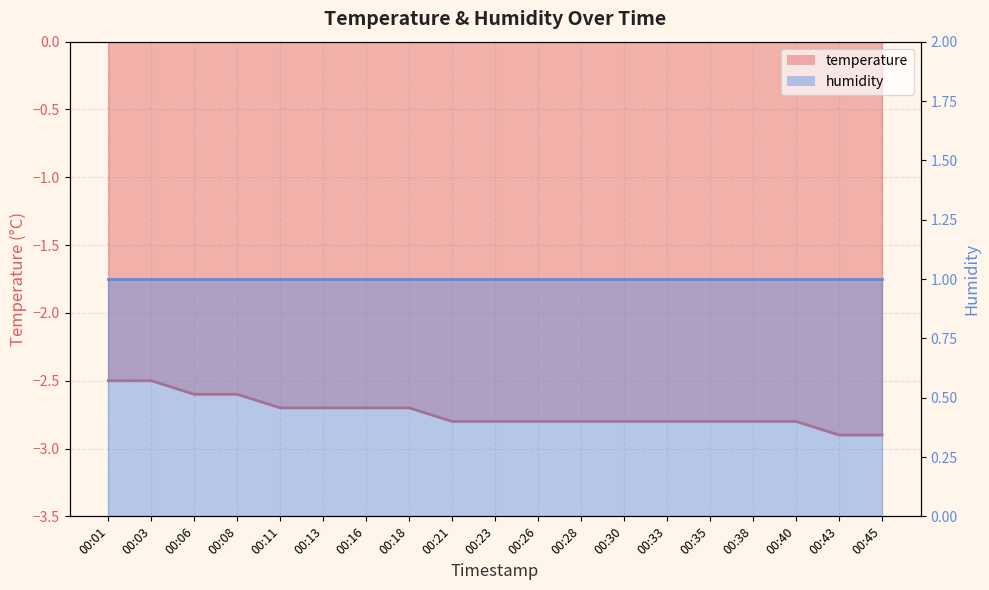

Rank the categories by value from highest to lowest.

00:01, 00:03, 00:06, 00:08, 00:11, 00:13, 00:16, 00:18, 00:21, 00:23, 00:26, 00:28, 00:30, 00:33, 00:35, 00:38, 00:40, 00:43, 00:45